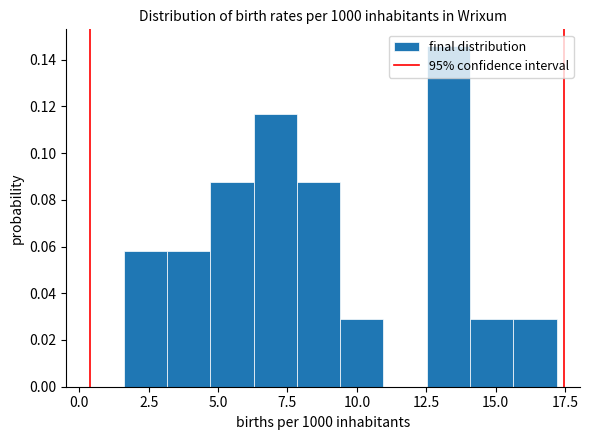

Read against the x-axis, roughly where is the centre of the tallest bar?

13.5